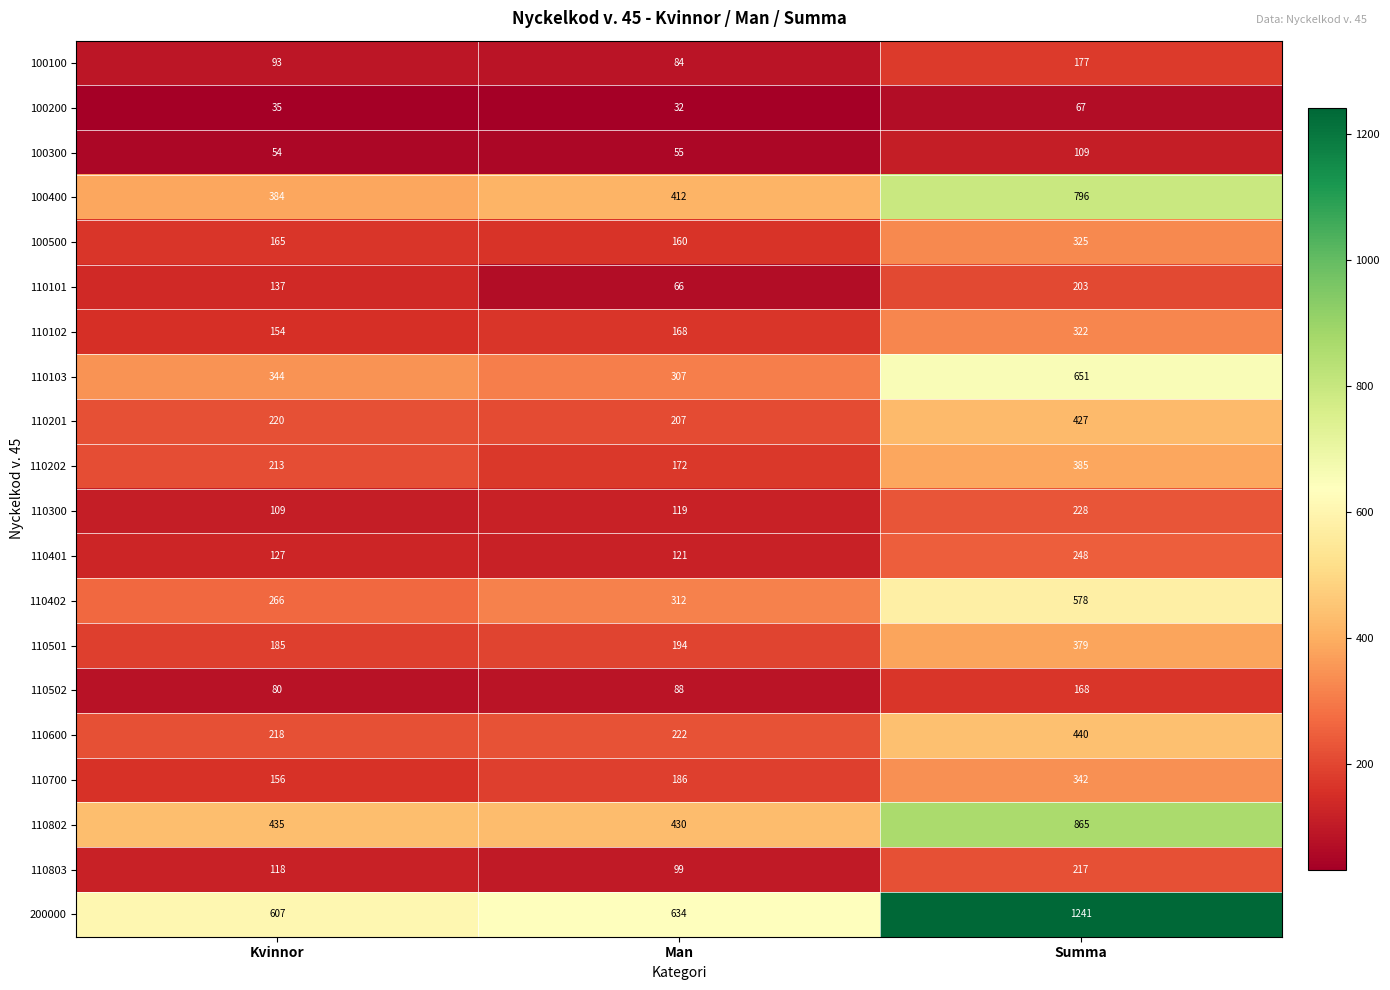

Is it true that 110202 equals 213 at Kvinnor?

True